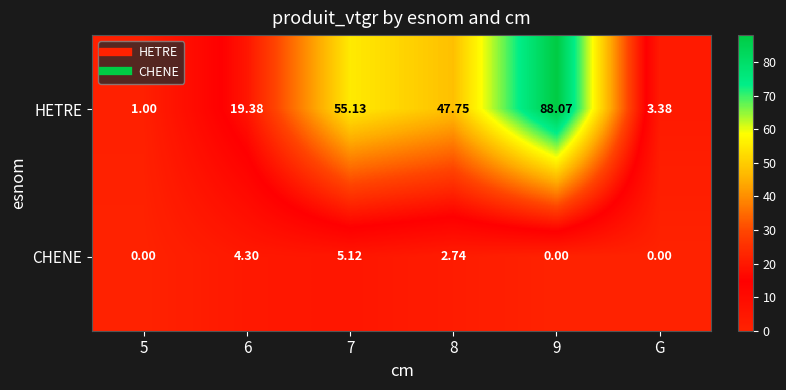

At which category does the chart reach its peak across all series?

9